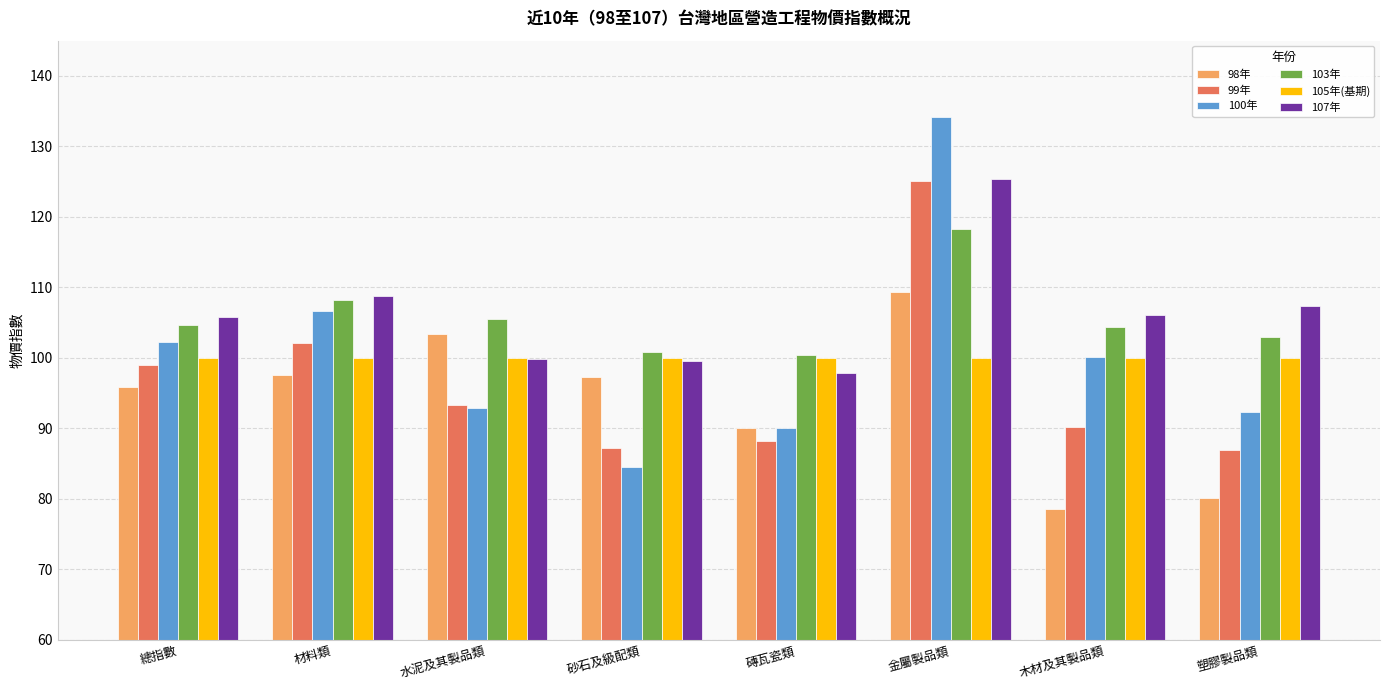

True or false: 98年 has a value of 97.3 at 砂石及級配類.

True